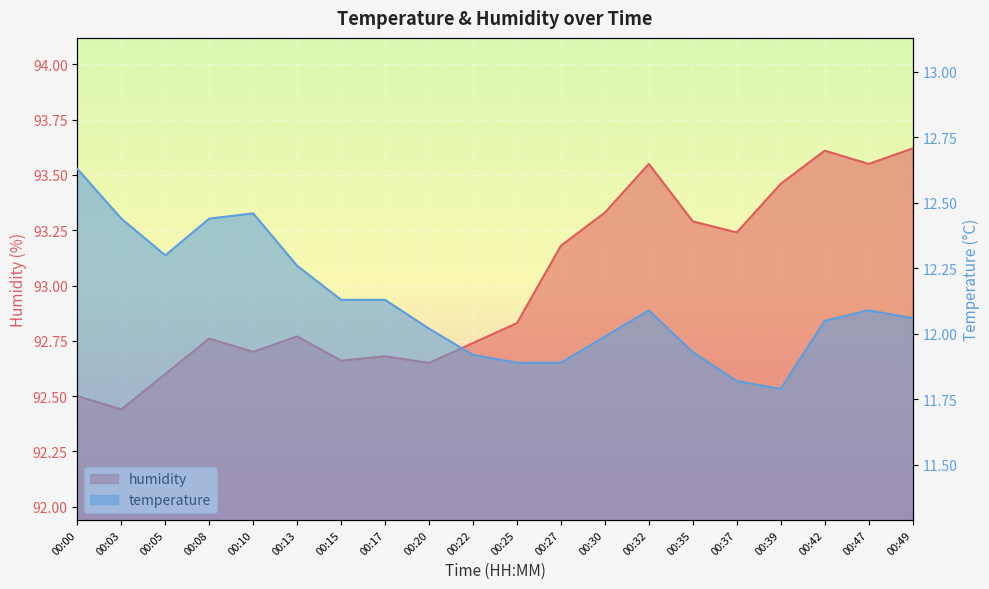

Which series changed the most between 00:17 and 00:22?

temperature